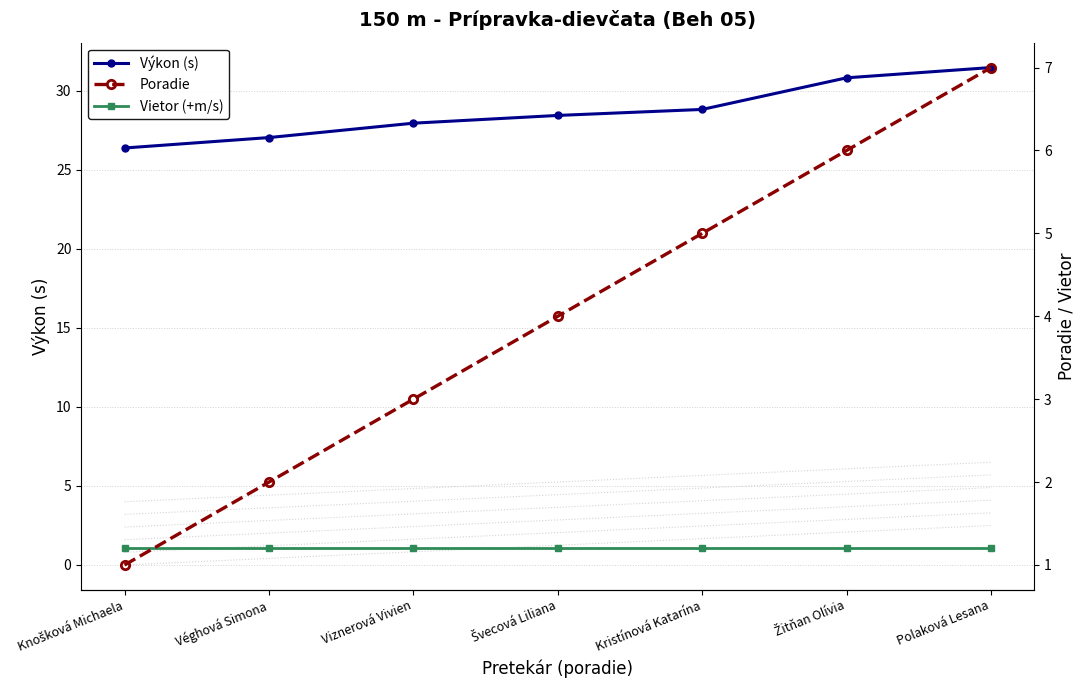

What is the total value across all series at Polaková Lesana?

39.7